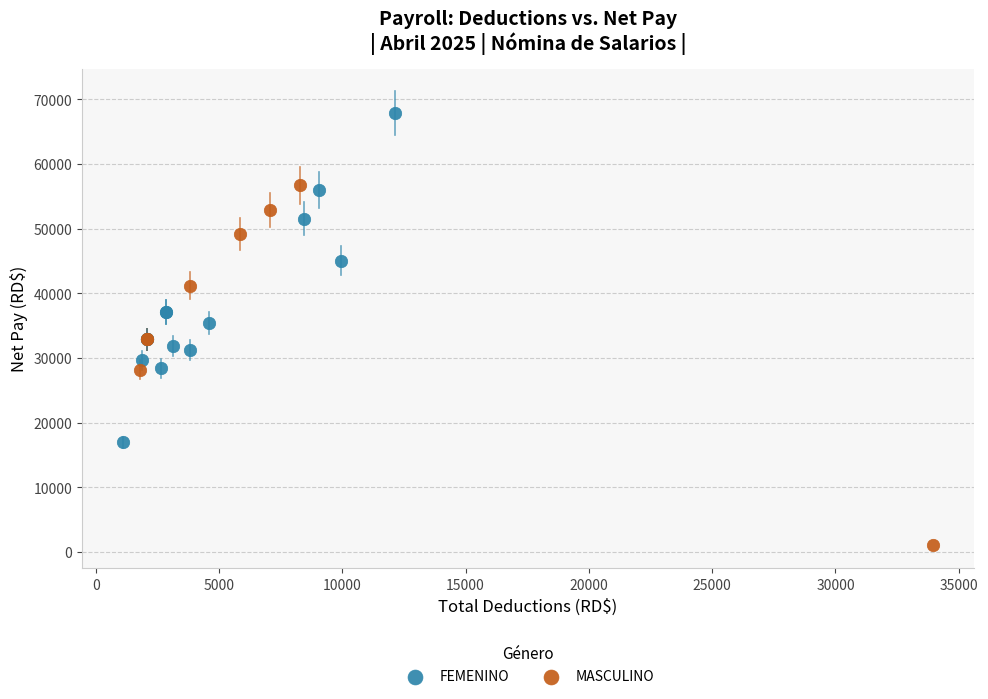

Which series reaches the maximum Y coordinate?

FEMENINO